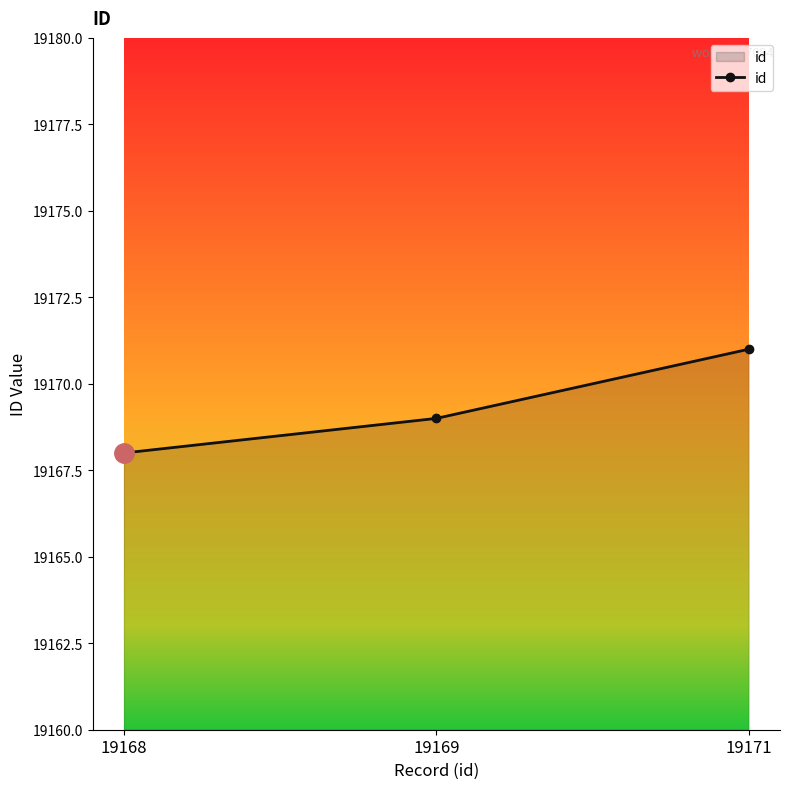

What is the difference between the maximum and minimum values?

3